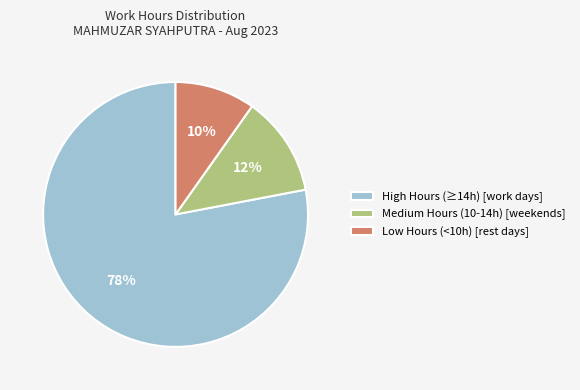

Which category has the biggest portion of the pie?

High Hours (≥14h) [work days]